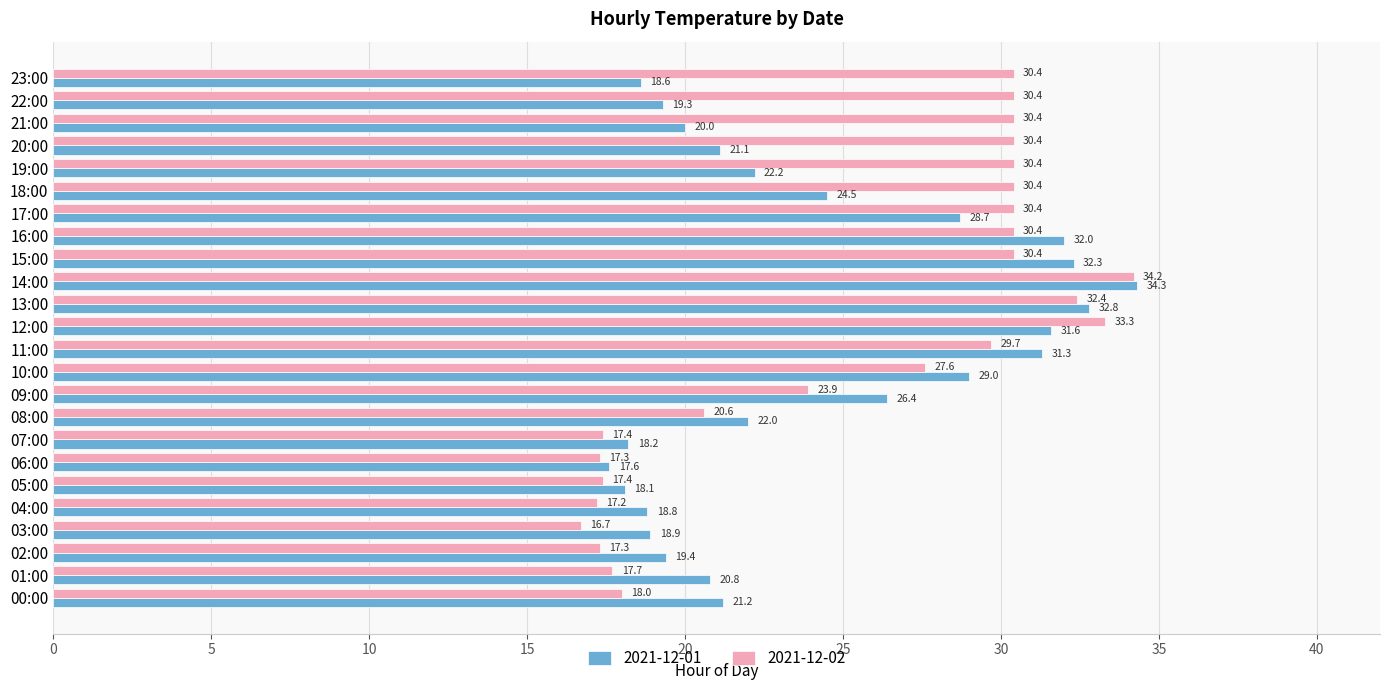

What is the sum of the 2021-12-01 values at 12:00 and 13:00?

64.4